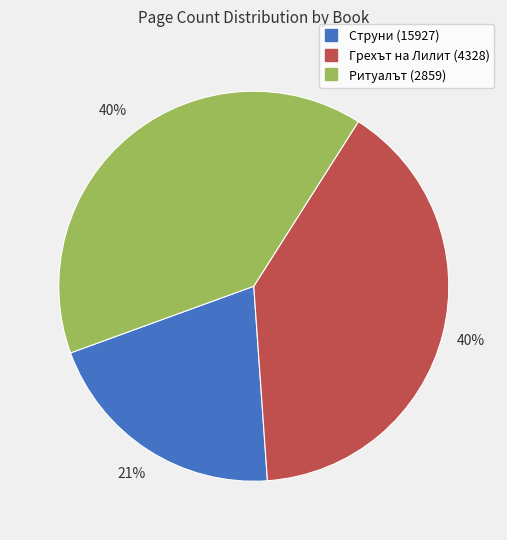

Count the number of slices in the pie.

3